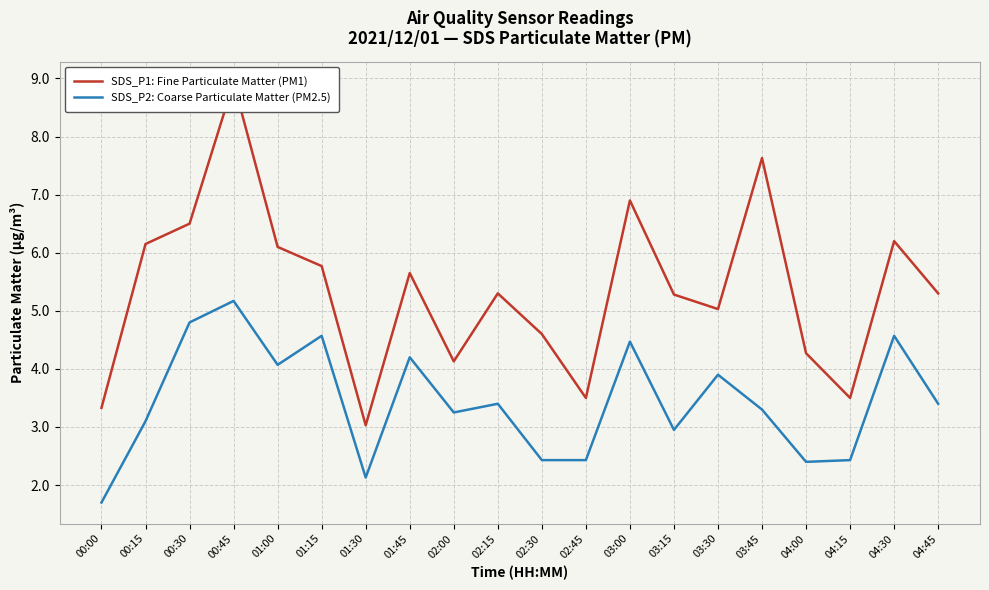

Reading left to right, transcribe all the data shown in this chart.

SDS_P1: Fine Particulate Matter (PM1): 00:00=3.3	00:15=6.2	00:30=6.5	00:45=8.9	01:00=6.1	01:15=5.8	01:30=3.0	01:45=5.7	02:00=4.1	02:15=5.3	02:30=4.6	02:45=3.5	03:00=6.9	03:15=5.3	03:30=5.0	03:45=7.6	04:00=4.3	04:15=3.5	04:30=6.2	04:45=5.3
SDS_P2: Coarse Particulate Matter (PM2.5): 00:00=1.7	00:15=3.1	00:30=4.8	00:45=5.2	01:00=4.1	01:15=4.6	01:30=2.1	01:45=4.2	02:00=3.2	02:15=3.4	02:30=2.4	02:45=2.4	03:00=4.5	03:15=3.0	03:30=3.9	03:45=3.3	04:00=2.4	04:15=2.4	04:30=4.6	04:45=3.4